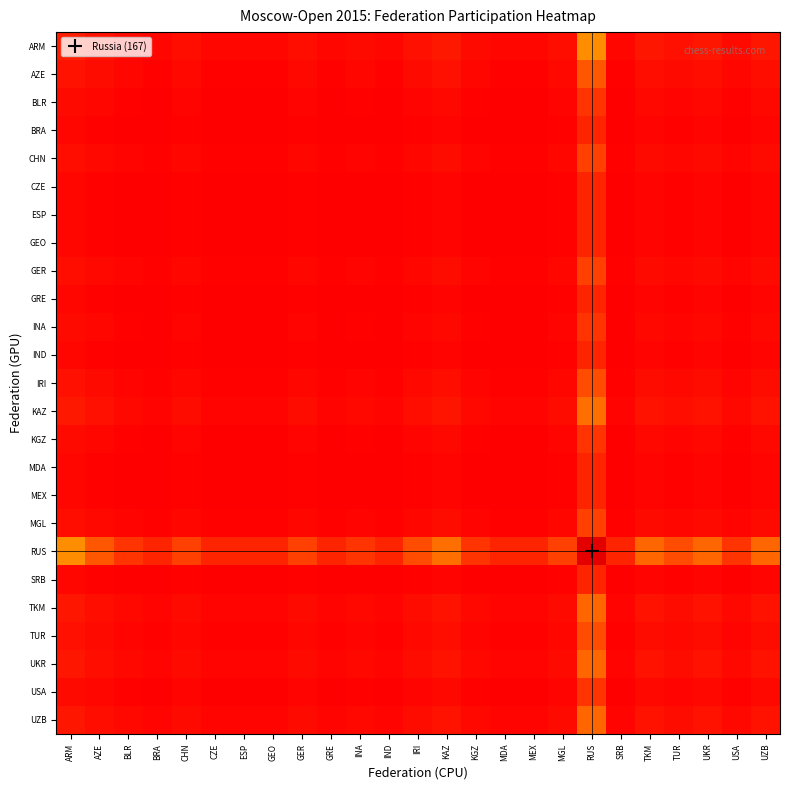

Rank the series at INA from lowest to highest value.

BRA, CZE, ESP, GEO, GRE, IND, MDA, MEX, SRB, BLR, INA, KGZ, USA, CHN, GER, MGL, IRI, TUR, AZE, TKM, UKR, UZB, KAZ, ARM, RUS